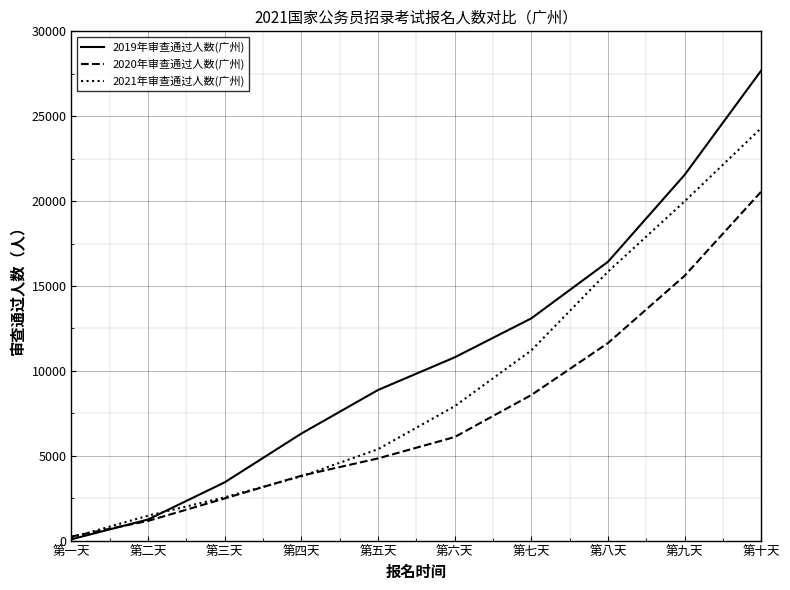

What is the difference between the second highest and minimum values in the 2020年审查通过人数(广州) series?

15361